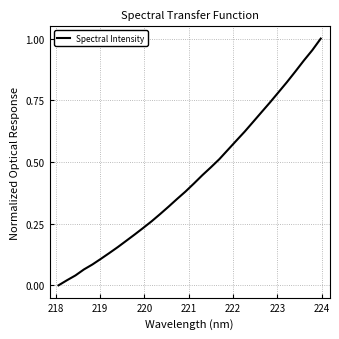

How many lines are shown in the chart?

1